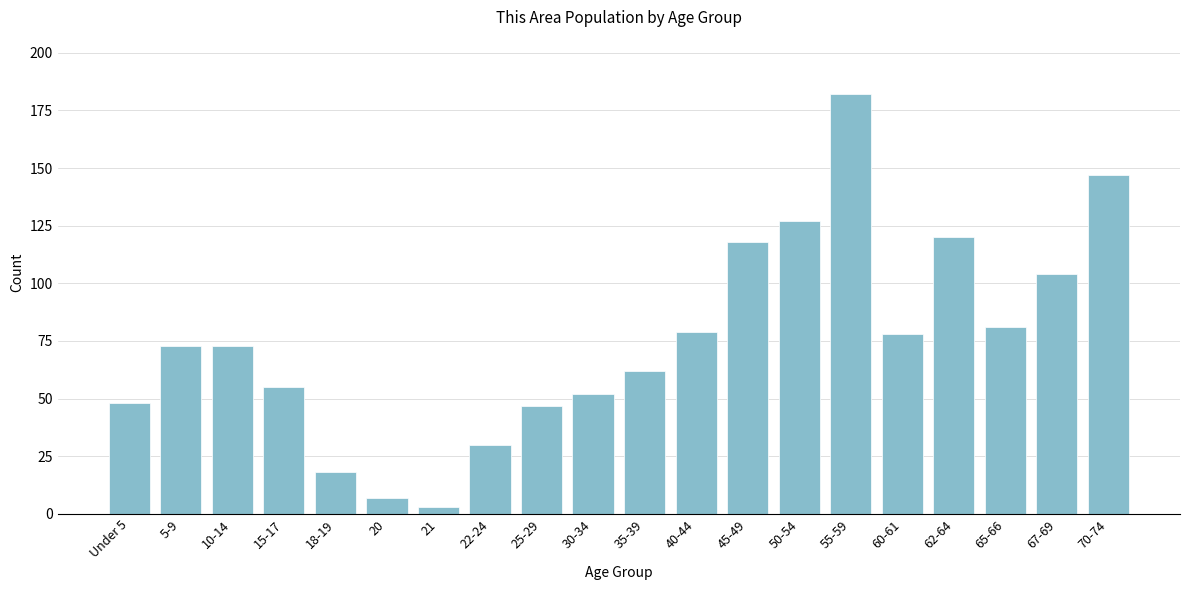

Reading left to right, transcribe all the data shown in this chart.

48	73	73	55	18	7	3	30	47	52	62	79	118	127	182	78	120	81	104	147